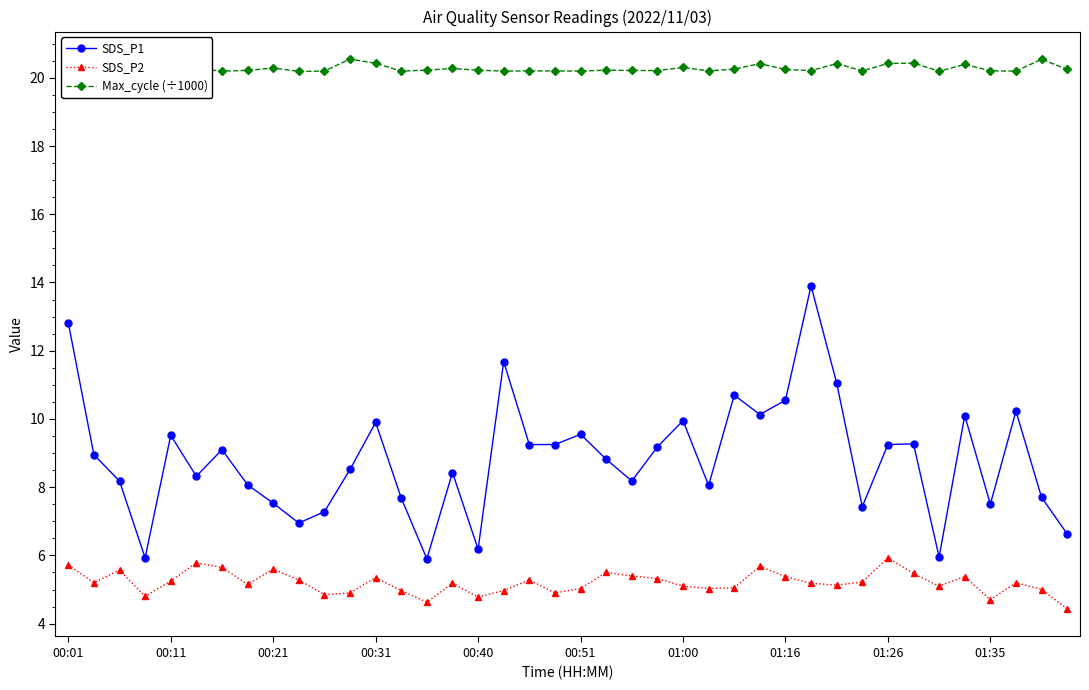

Count the Max_cycle (÷1000) values in the range 20 to 21.

40